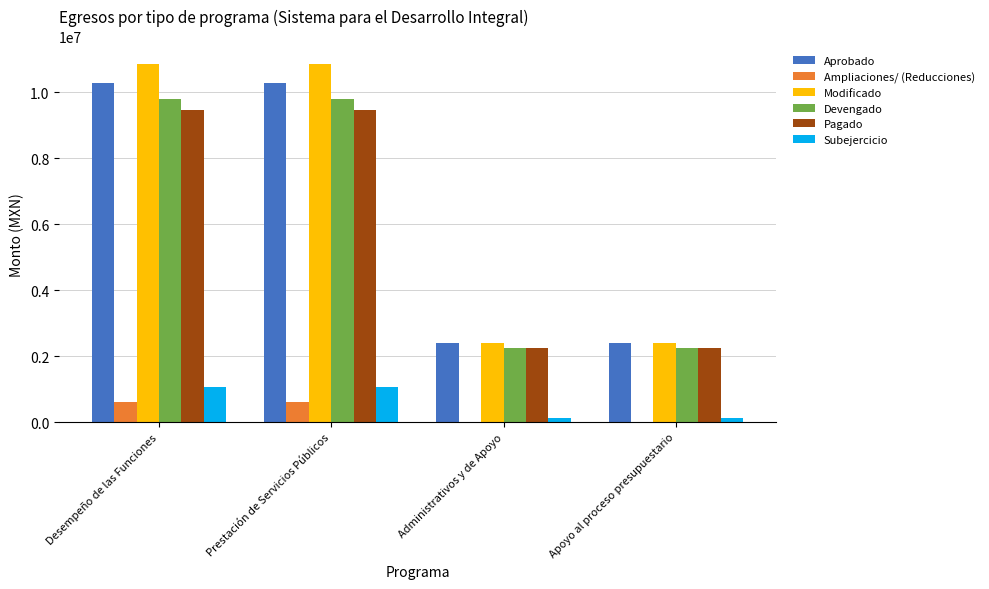

True or false: Subejercicio has a value of 586205.5 at Desempeño de las Funciones.

False